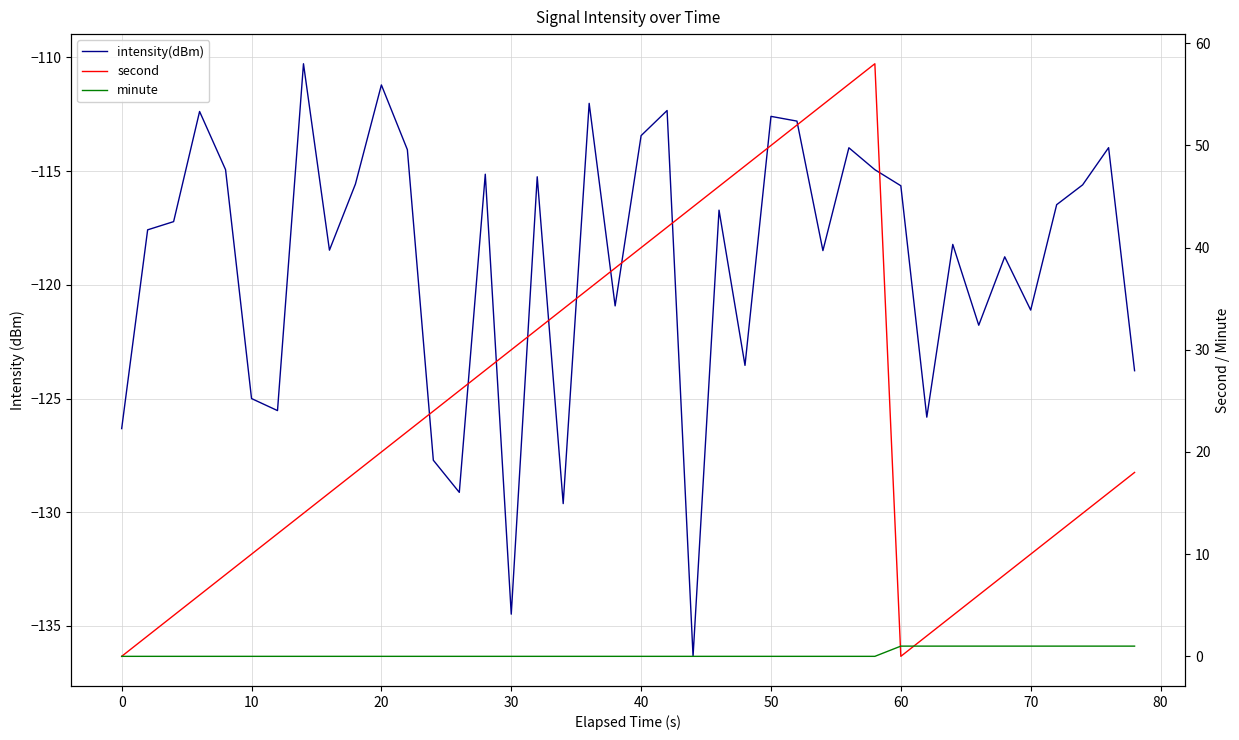

How many lines are shown in the chart?

3